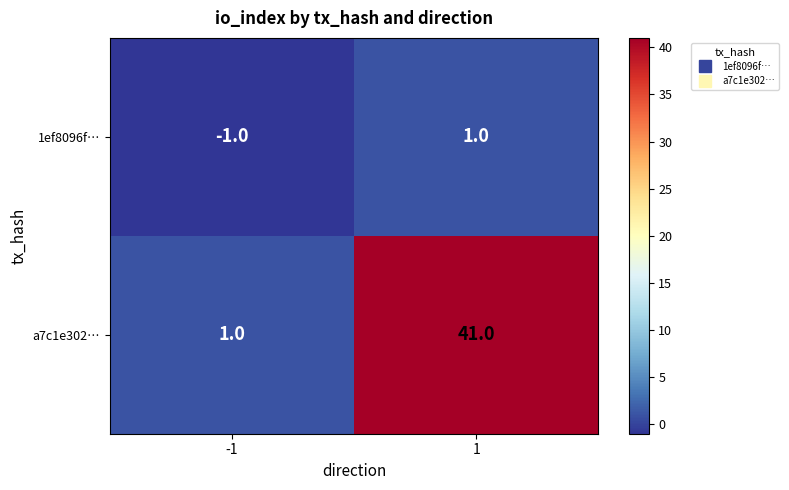

The a7c1e302… series shows 20 at 1. True or false?

False